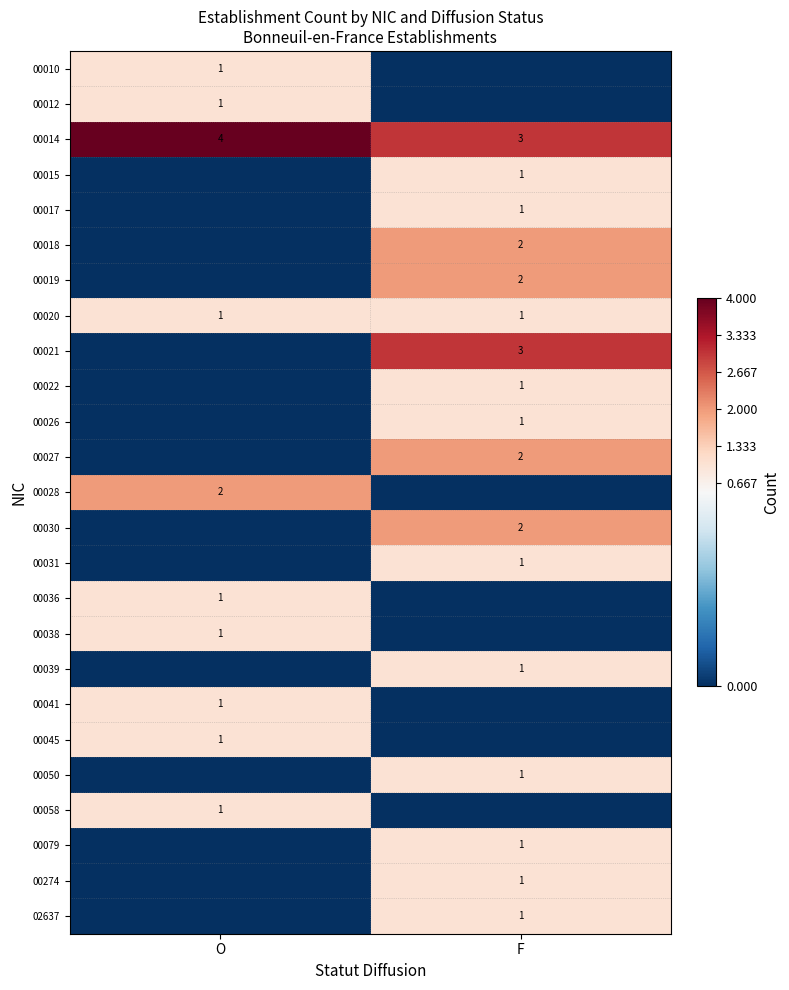

Is the value of 00041 at O greater than the value of 00028 at O?

No